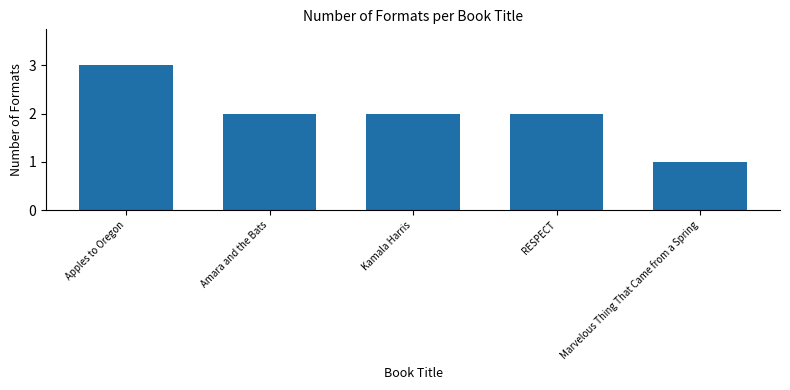

The chart shows a value of 1 at Amara and the Bats. True or false?

False